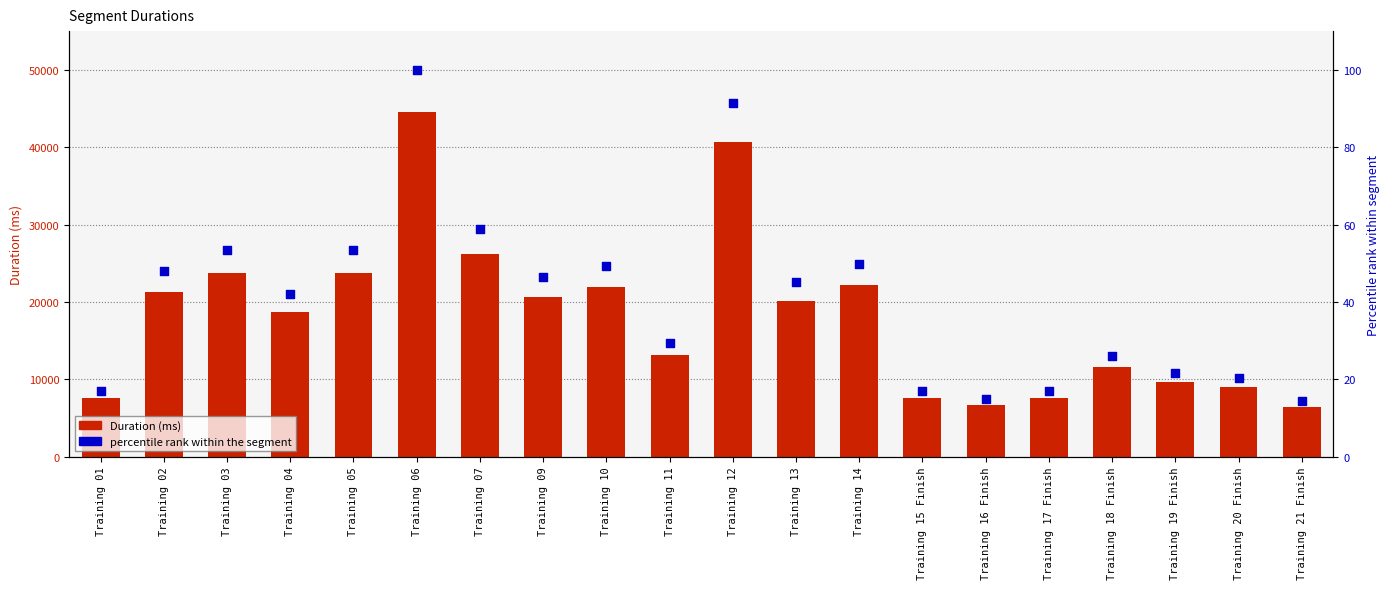

At which category is the sum across all series the highest?

Training 06